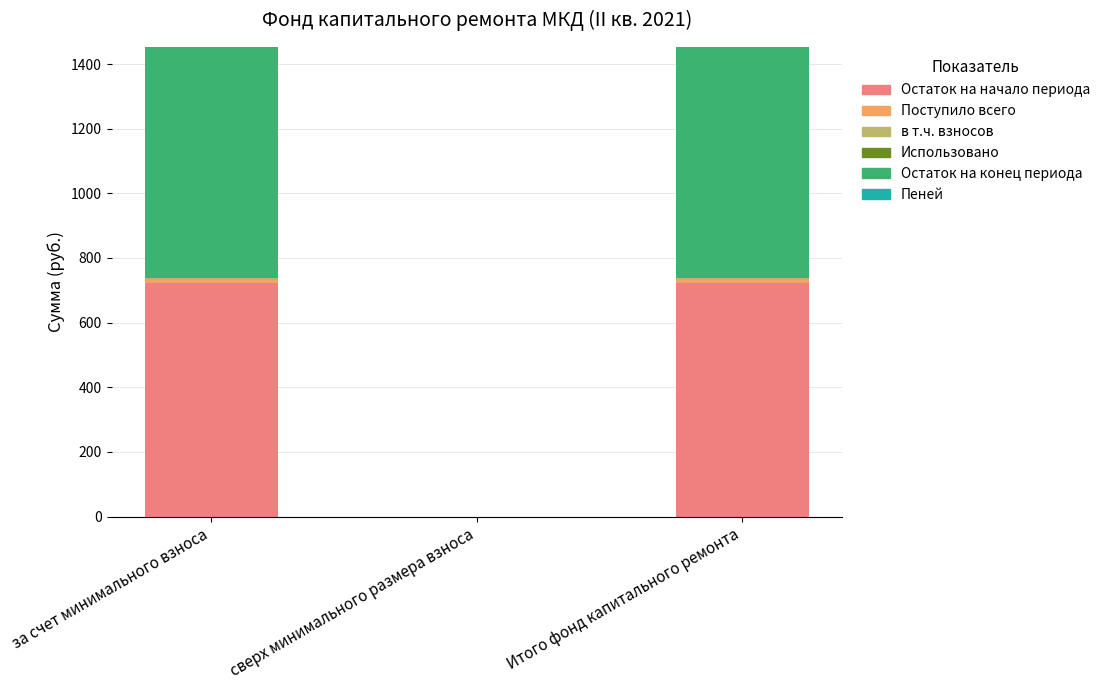

The Остаток на начало периода series shows 0.0 at сверх минимального размера взноса. True or false?

True